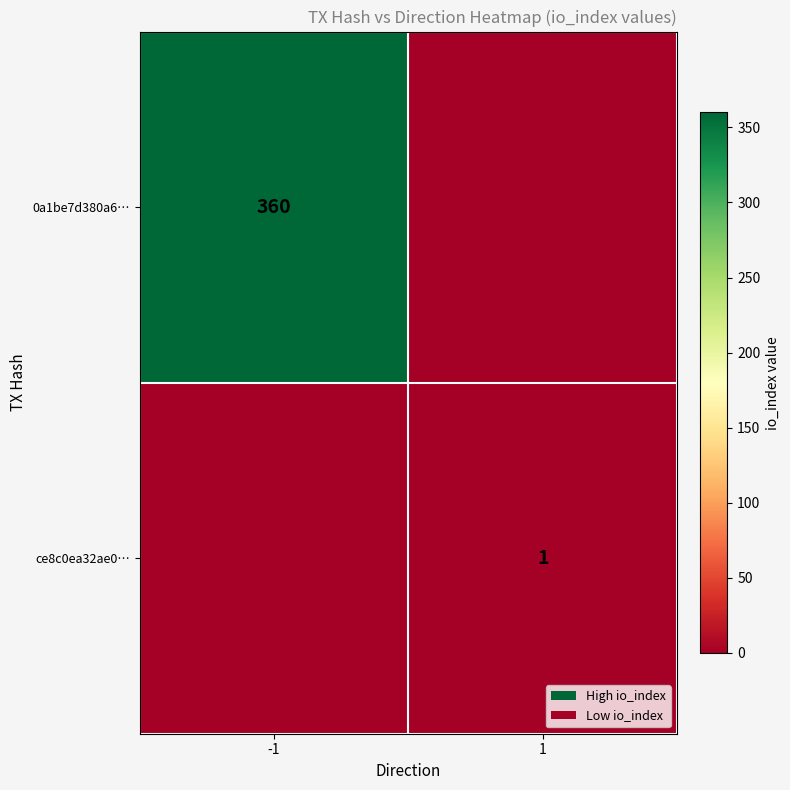

True or false: ce8c0ea32ae0… has a value of 1 at 1.

True